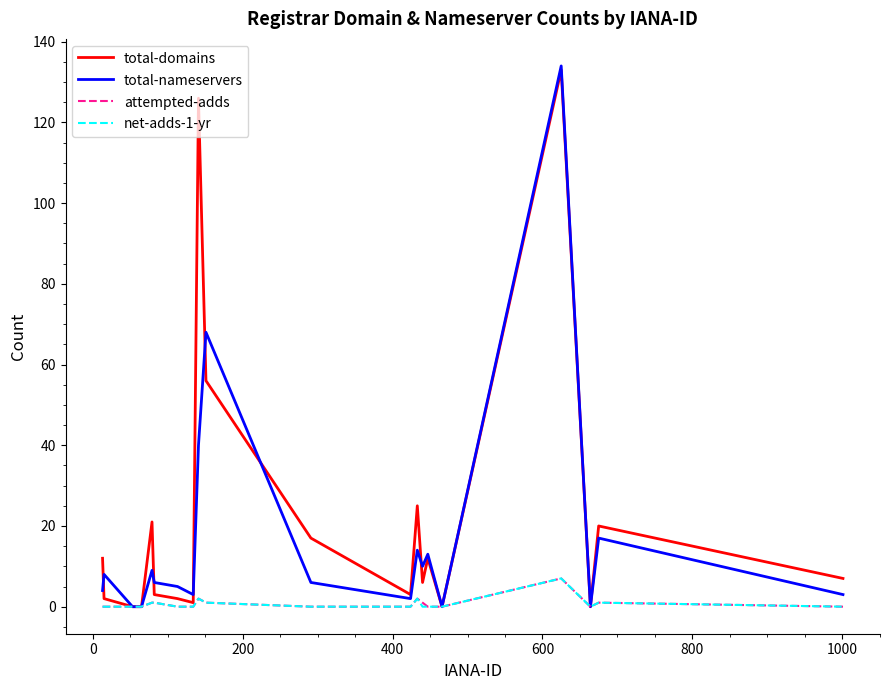

What is the highest value of the total-nameservers series?

134